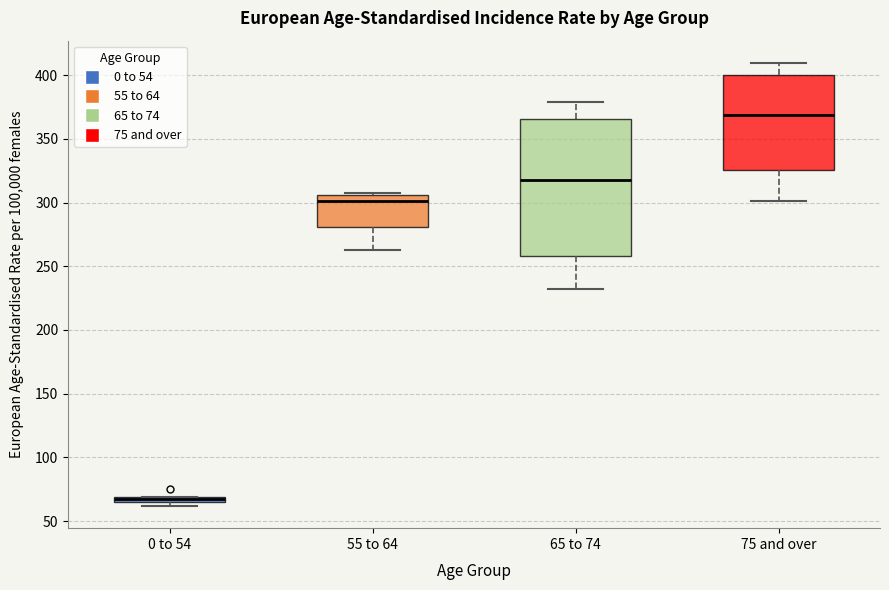

Which box has the highest median line?

75 and over